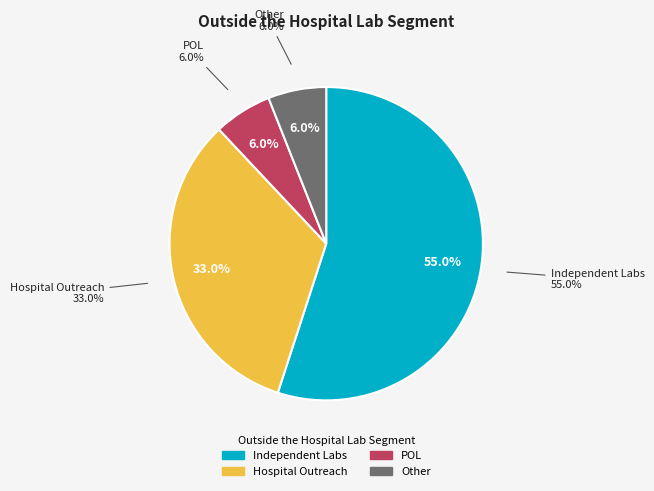

What portion of the pie excludes Other?

94.0%